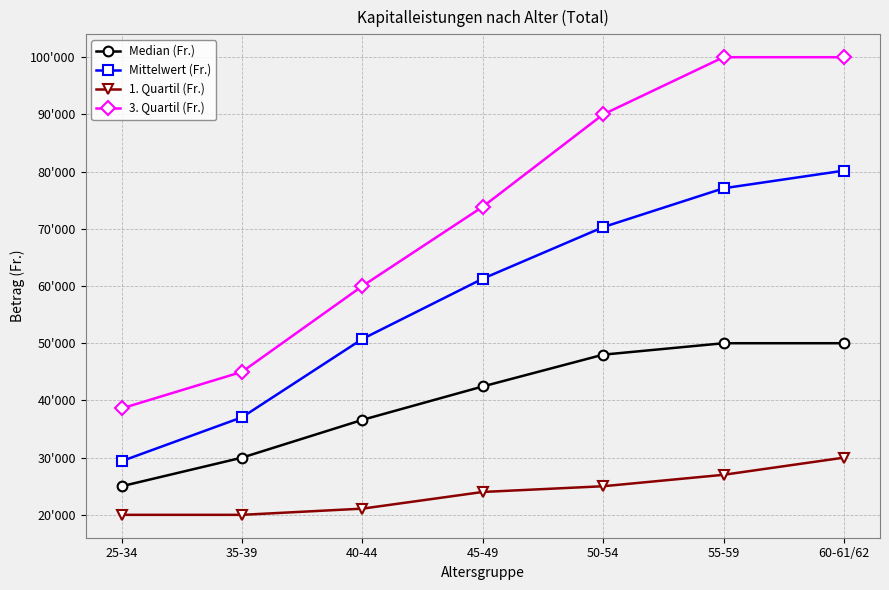

What are all the series names shown in the legend?

Median (Fr.), Mittelwert (Fr.), 1. Quartil (Fr.), 3. Quartil (Fr.)